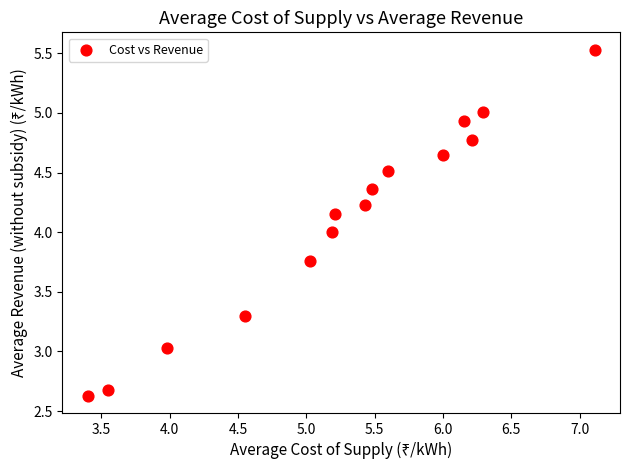

What is the range of X values (max minus min)?

3.7